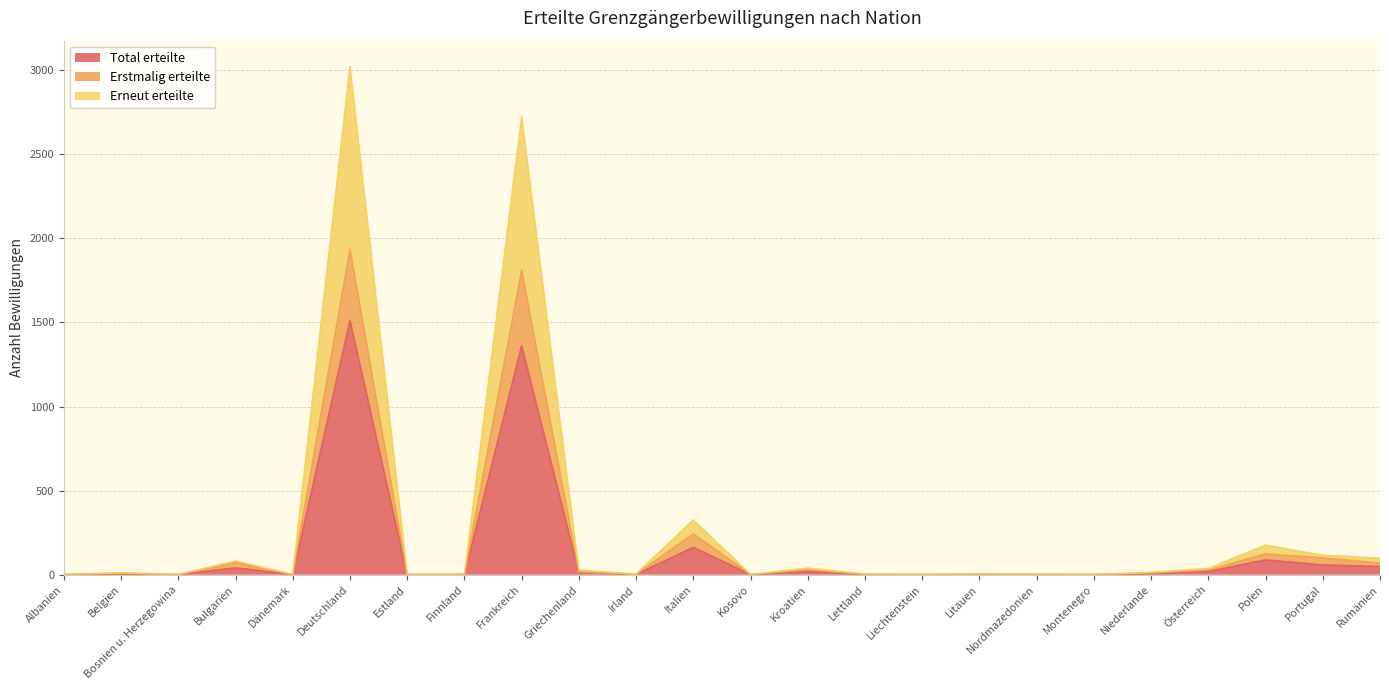

What is the average value of the Erstmalig erteilte series?

186